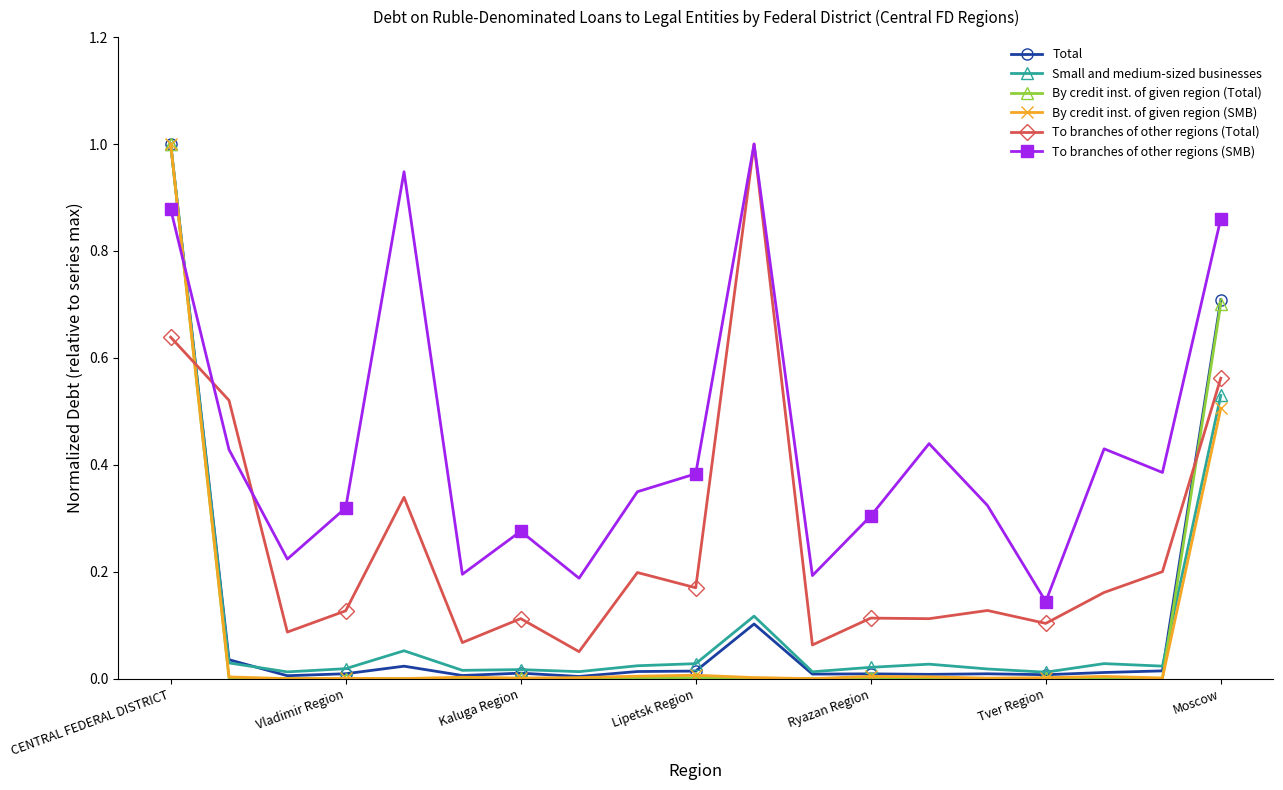

Which series has the largest total across all categories?

To branches of other regions (SMB)